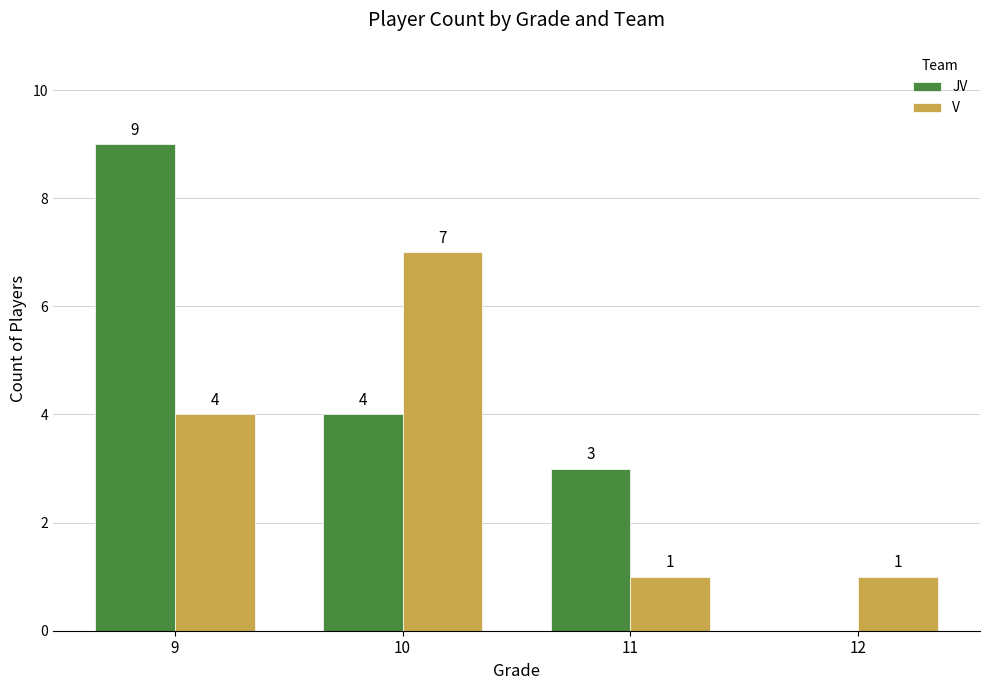

Reading left to right, transcribe all the data shown in this chart.

JV: 9	4	3	0
V: 4	7	1	1